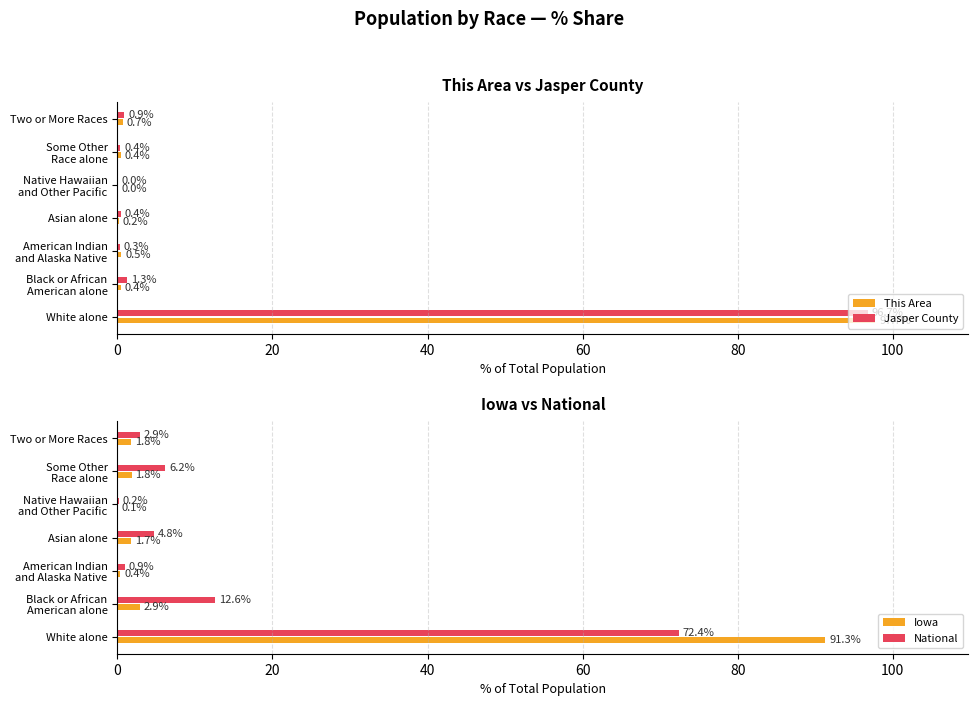

Count the number of categories in the chart.

7